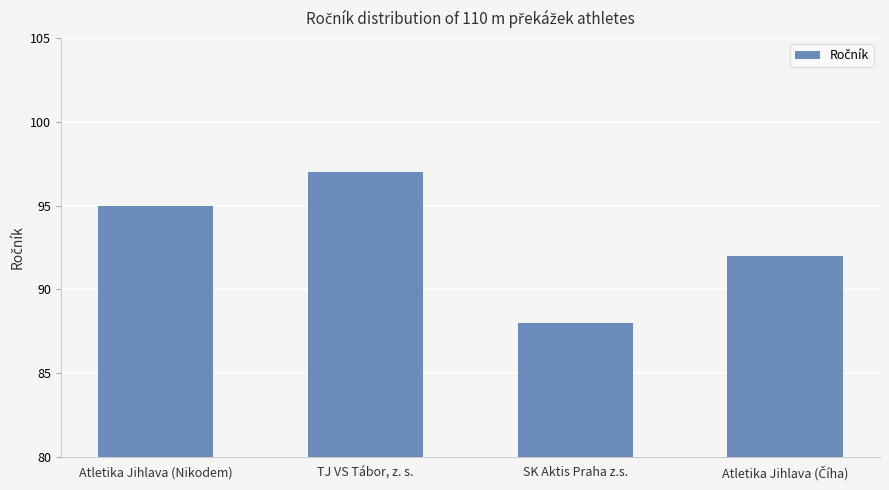

What position from the right is Atletika Jihlava (Nikodem)?

4